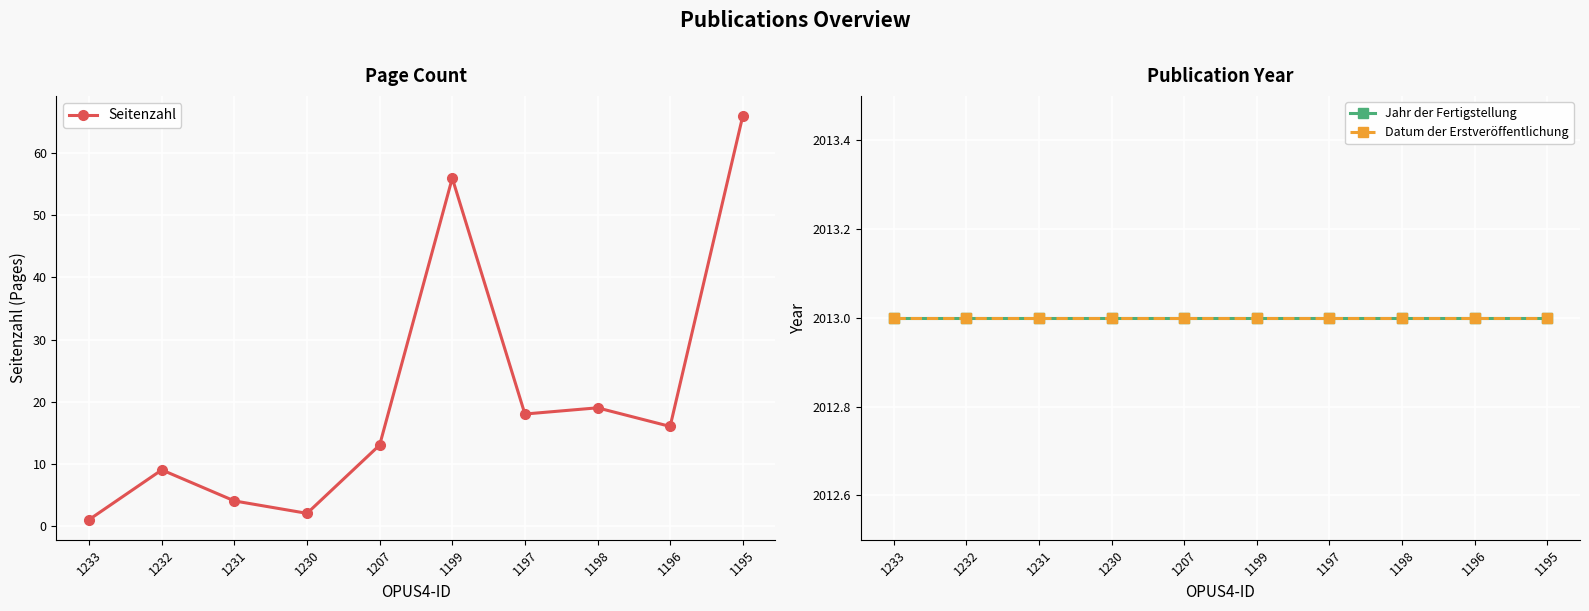

What is the smallest value displayed?

1